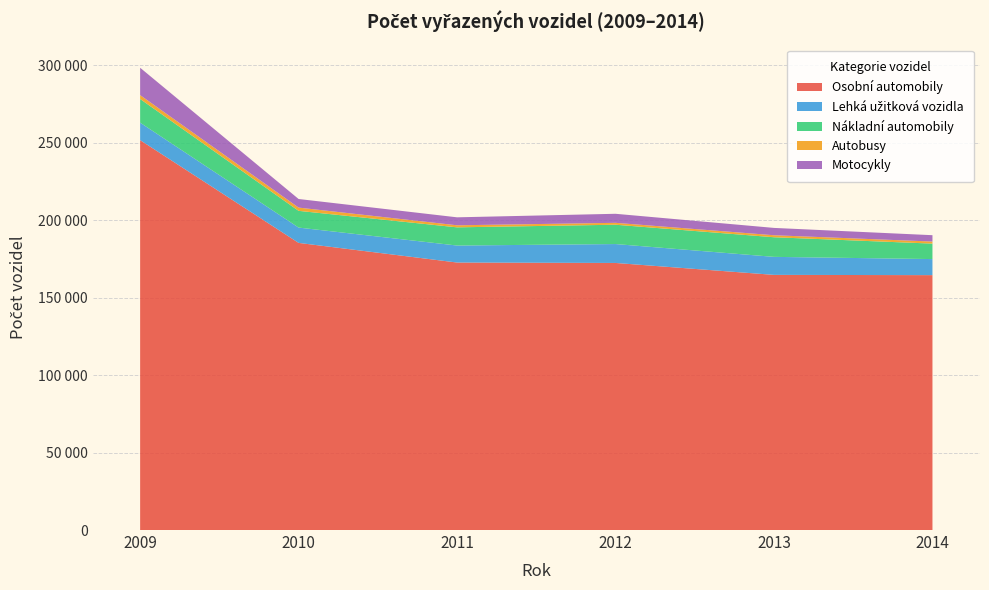

Reading left to right, transcribe all the data shown in this chart.

Osobní automobily: 251753	185402	172724	172449	164751	164580
Lehká užitková vozidla: 11290	9890	10974	12206	11632	10372
Nákladní automobily: 15282	10807	11747	12481	12668	9990
Autobusy: 2500	2105	1326	1227	1296	1333
Motocykly: 17669	5542	5143	5834	4732	4099